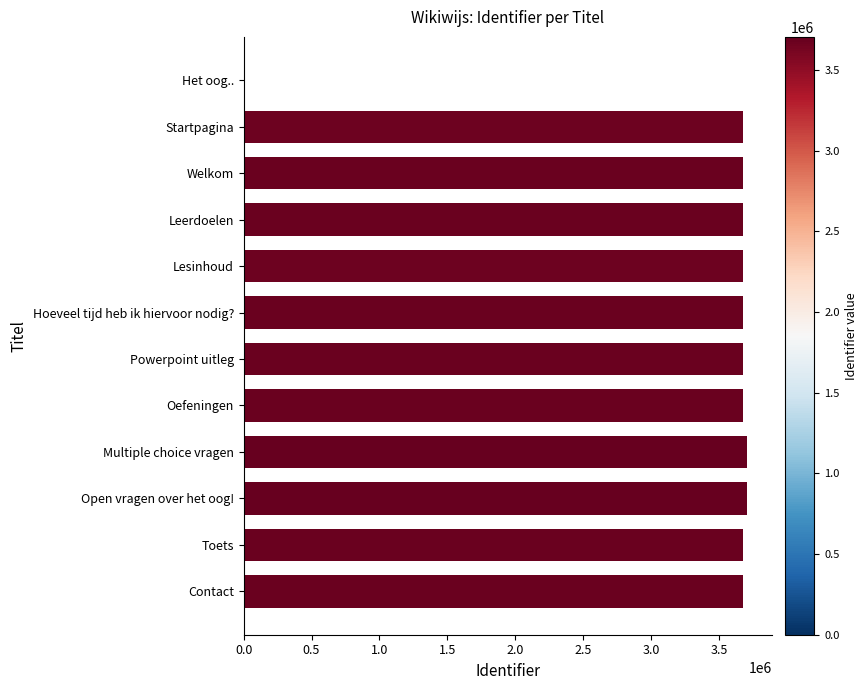

What is the sum of the values at Startpagina and Lesinhoud?

7351107